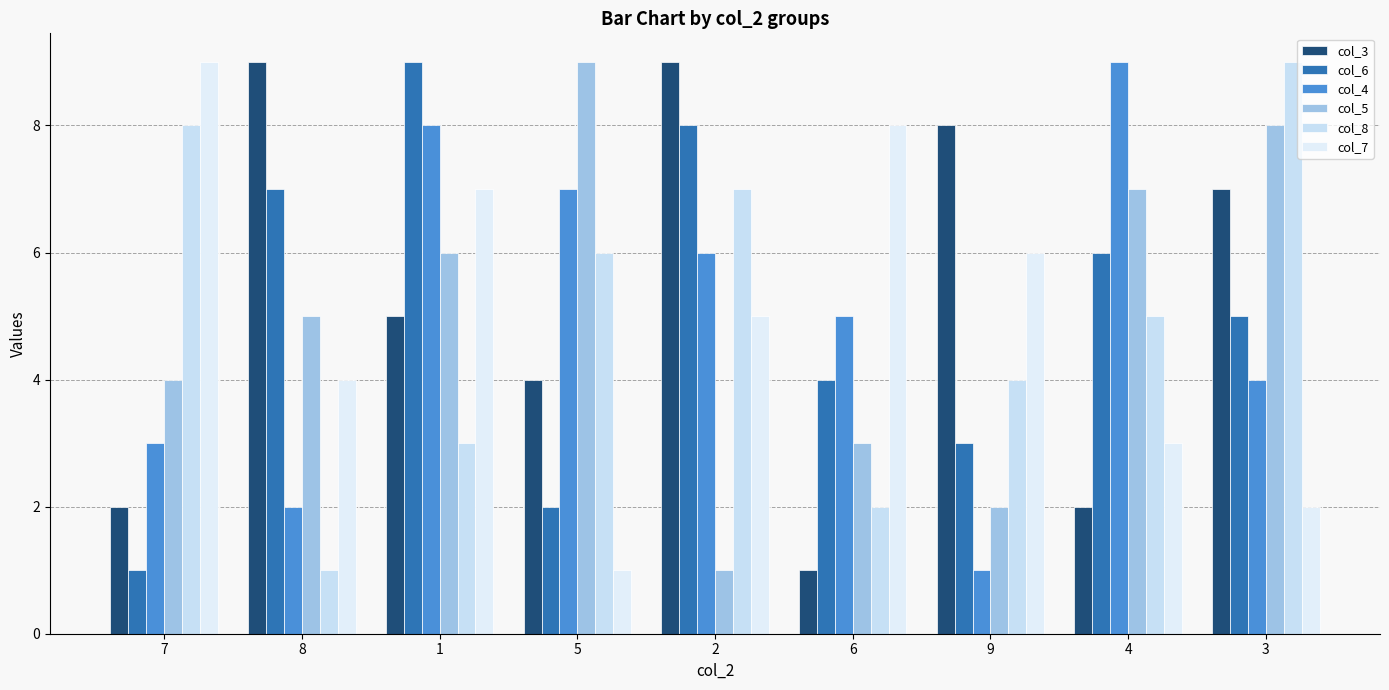

At which label is col_8 closest to 5?

4